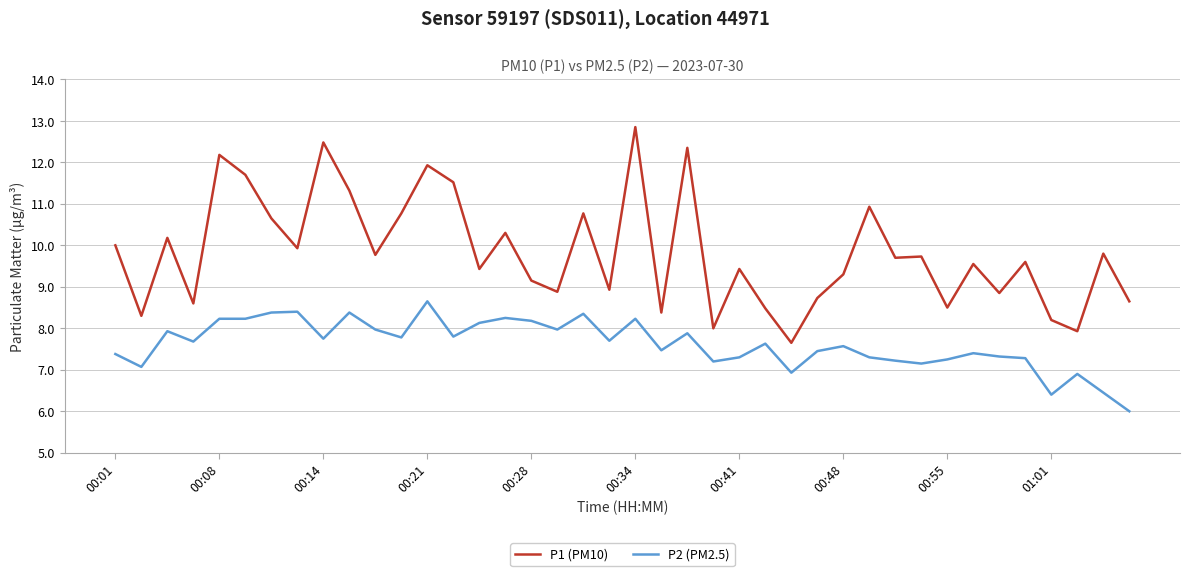

Rank the series by their average value, from lowest to highest.

P2 (PM2.5), P1 (PM10)